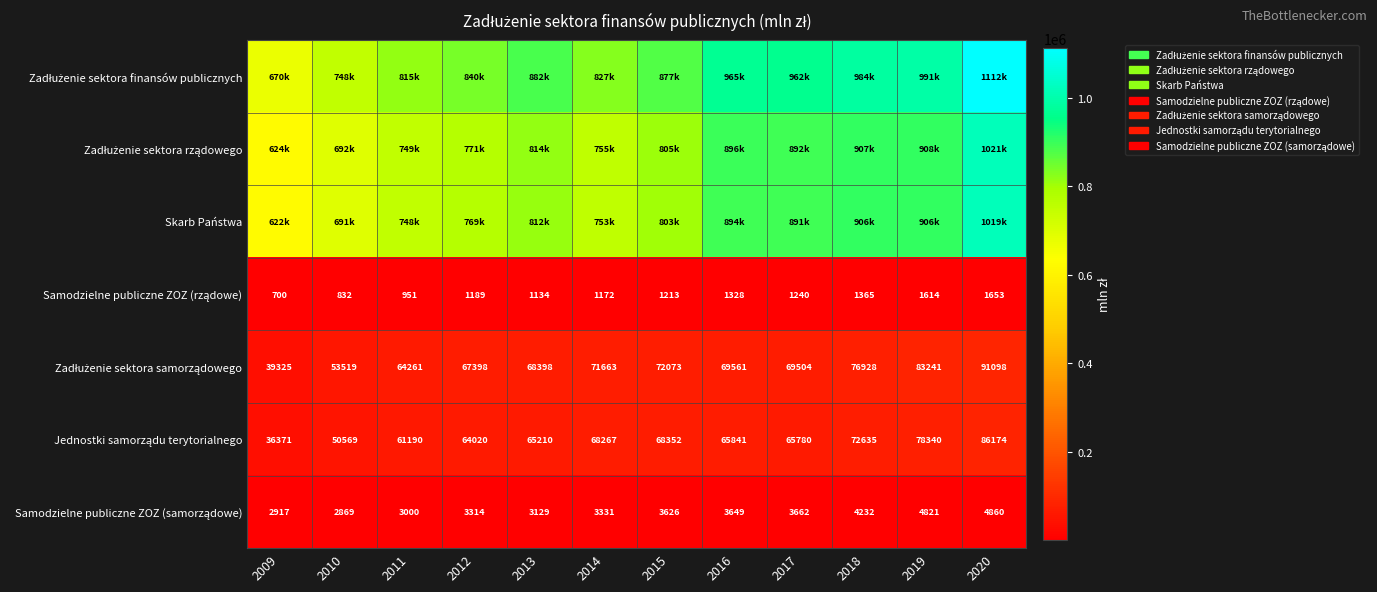

List the series in order of their peak value, highest first.

Zadłużenie sektora finansów publicznych, Zadłużenie sektora rządowego, Skarb Państwa, Zadłużenie sektora samorządowego, Jednostki samorządu terytorialnego, Samodzielne publiczne ZOZ (samorządowe), Samodzielne publiczne ZOZ (rządowe)